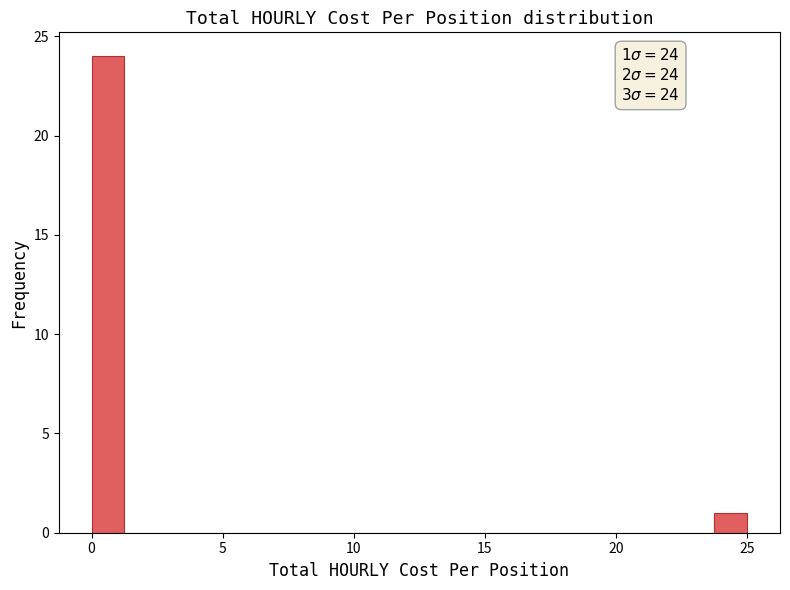

Read against the x-axis, roughly where is the centre of the tallest bar?

0.5